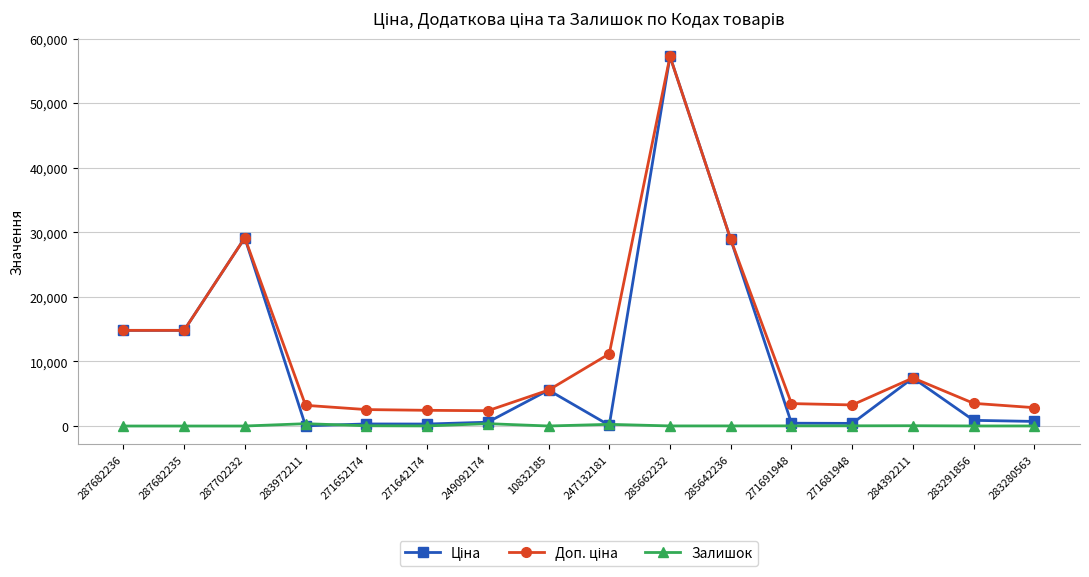

What is the maximum value shown in the chart?

57258.0